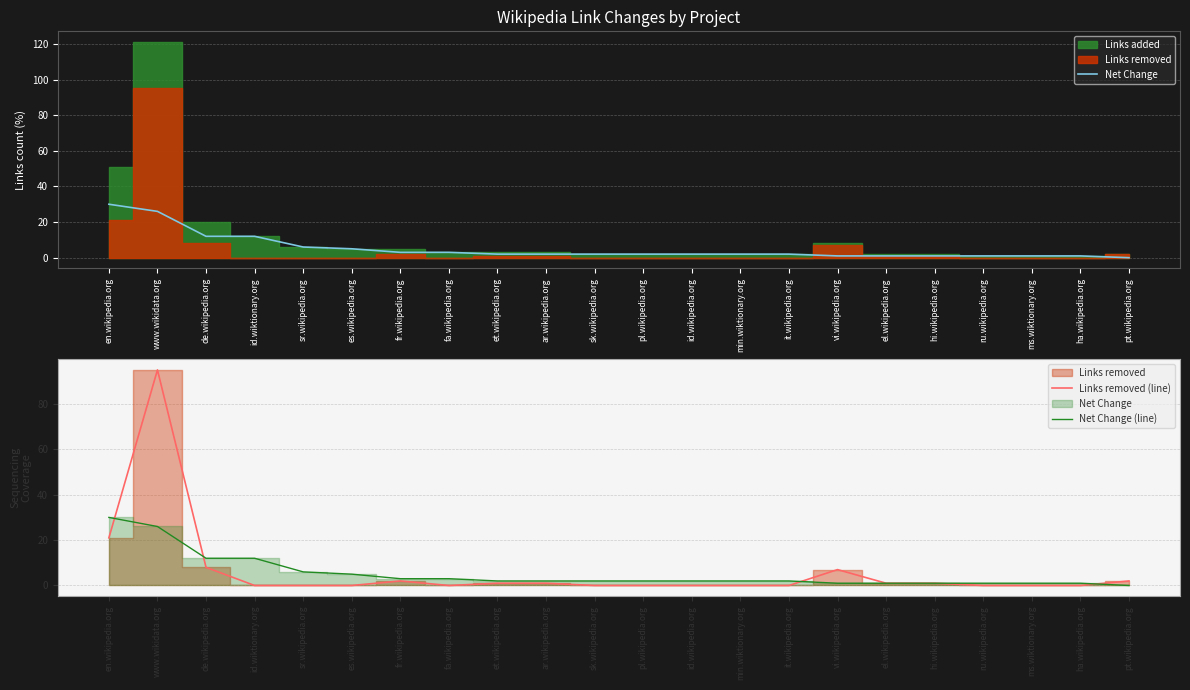

Where does the Net Change series first go above 2?

en.wikipedia.org